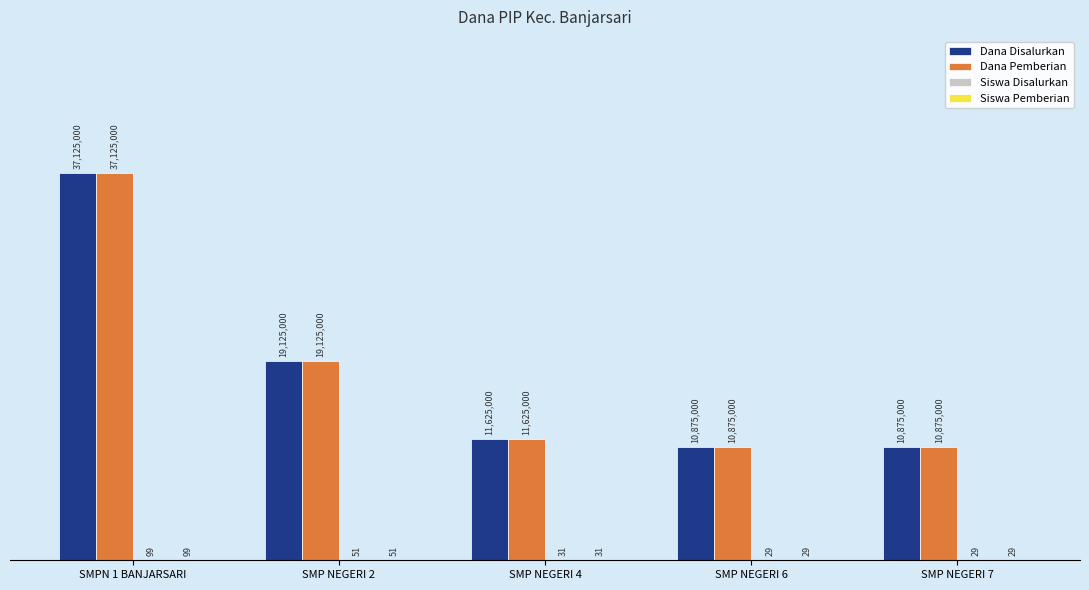

Is the value of Dana Disalurkan at SMPN 1 BANJARSARI greater than the value of Siswa Disalurkan at SMP NEGERI 4?

Yes